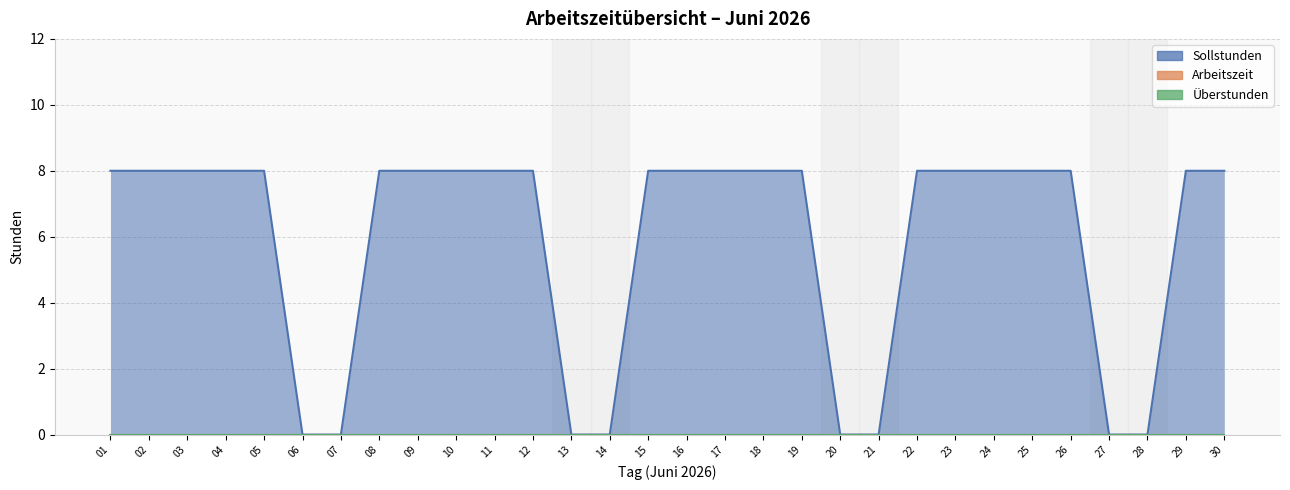

Which series has the widest spread of values?

Sollstunden